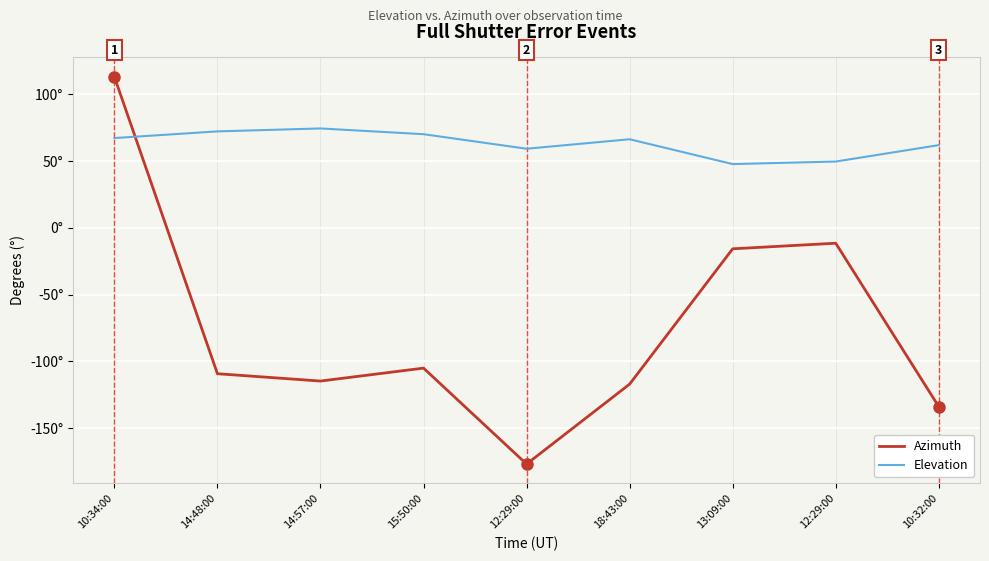

Reading left to right, transcribe all the data shown in this chart.

Azimuth: 113.2	-109.3	-114.8	-105.1	-177.0	-117.1	-15.7	-11.5	-134.0
Elevation: 67.3	72.3	74.5	70.2	59.3	66.4	47.8	49.7	62.0